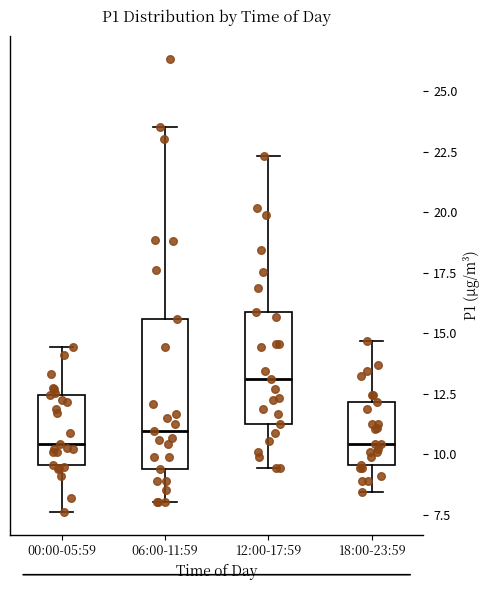

Where does the median line of the box for 00:00-05:59 sit on the y-axis? The values are not printed on the chart, so give them approximately, as read against the axis.

10.5